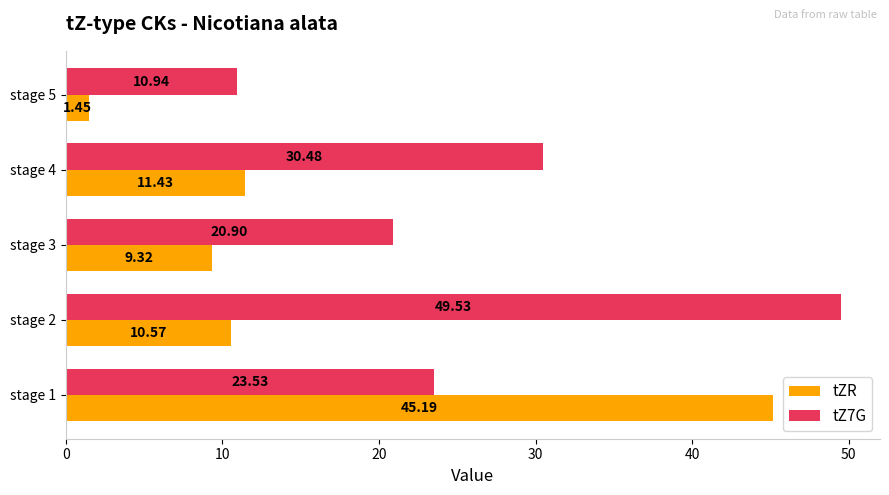

What is the sum of all tZR values?

78.0